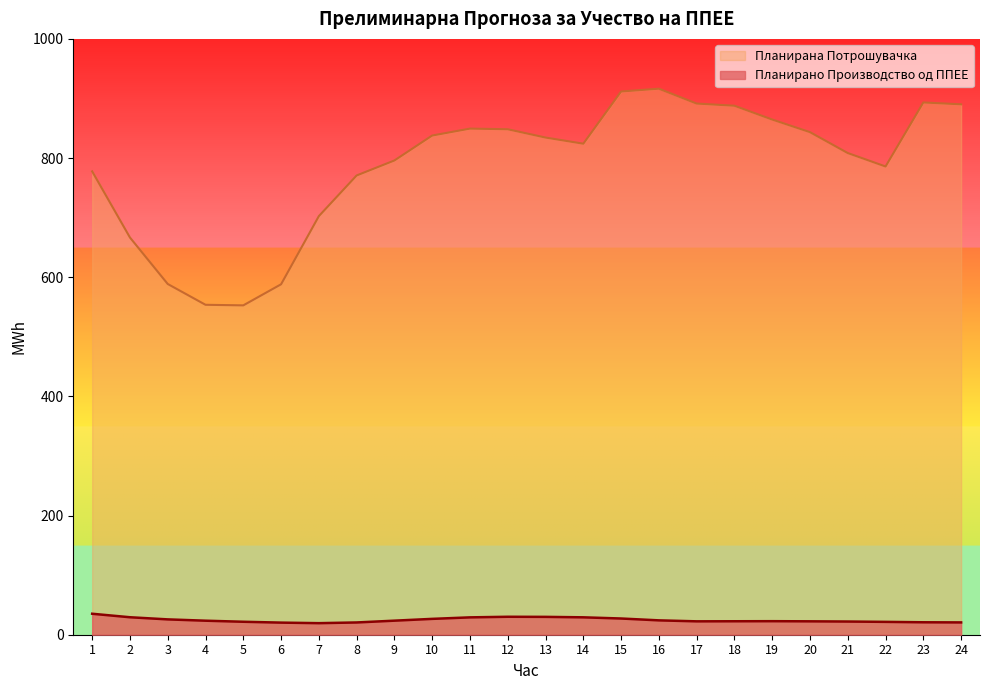

True or false: Планирана Потрошувачка and Планирано Производство од ППЕЕ cross at least once.

False